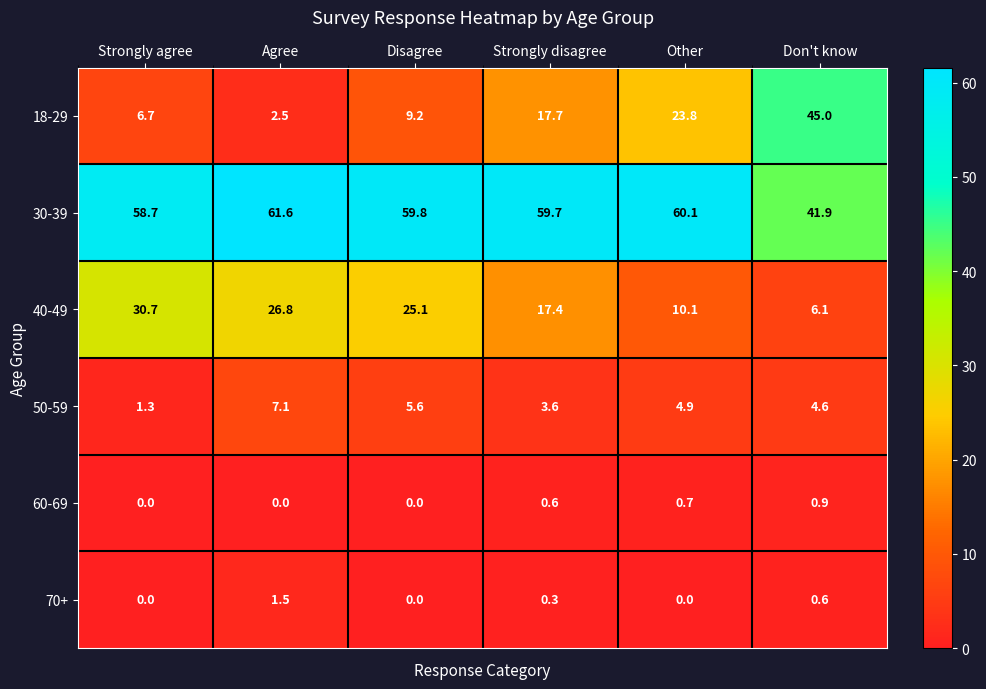

Which series has the largest range (max minus min)?

18-29